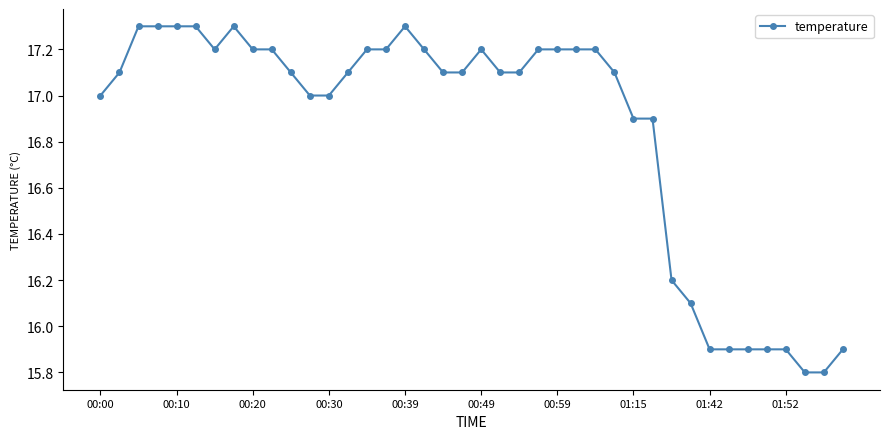

What is the maximum value shown in the chart?

17.3